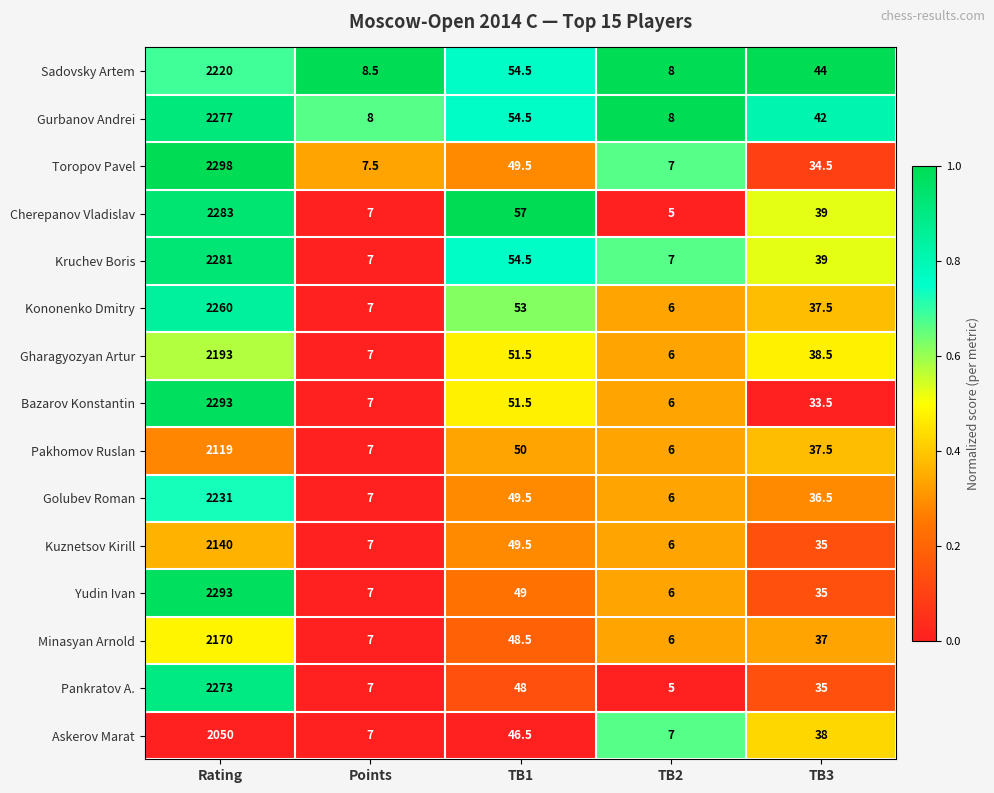

True or false: Yudin Ivan has a value of 6.0 at TB2.

True